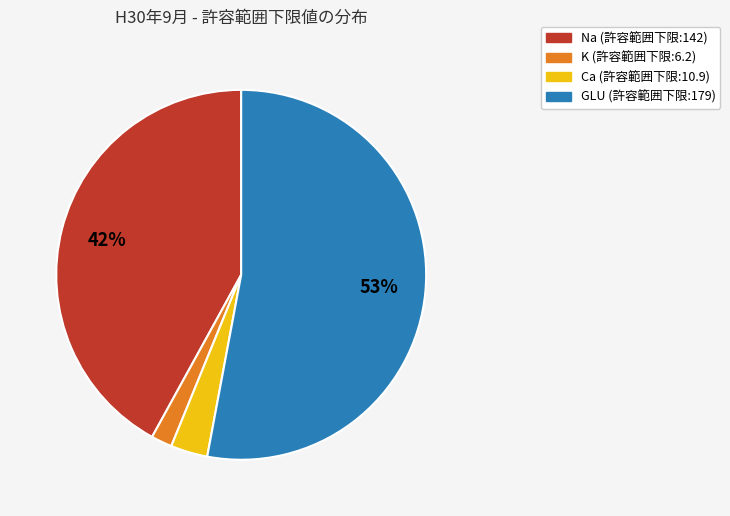

Does any single category account for the majority?

Yes